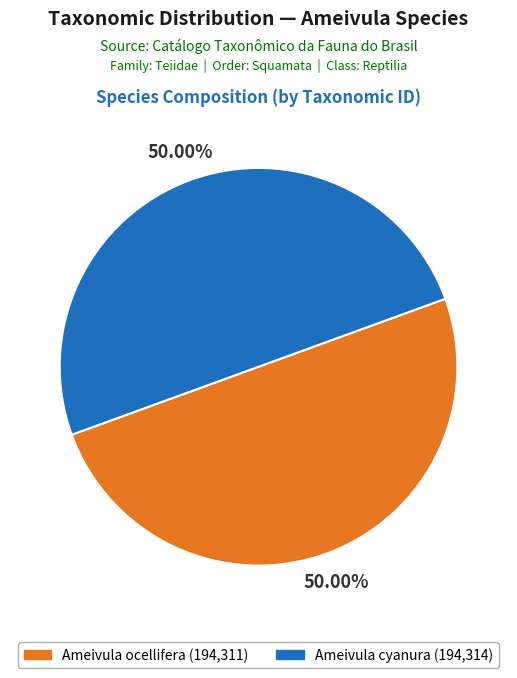

Count the number of slices in the pie.

2